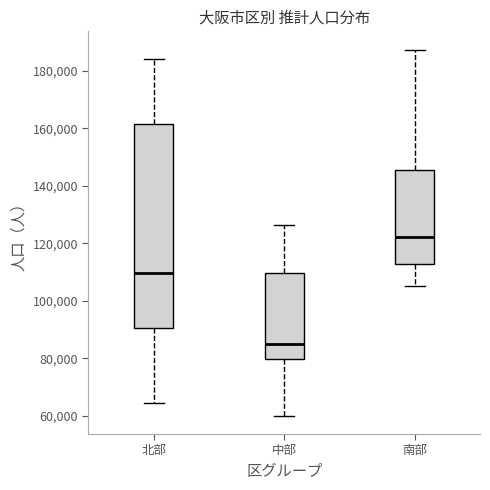

Reading left to right, transcribe this box plot: for each box, give where its median line is, the range the box spans, and where its two whiskers end, as read against the y-axis. The values are not printed on the chart, so give them approximately, as read against the axis.

北部: median 110000, box 90000 to 162000, whiskers 64000 to 184000
中部: median 84000, box 80000 to 110000, whiskers 60000 to 126000
南部: median 122000, box 112000 to 146000, whiskers 106000 to 188000